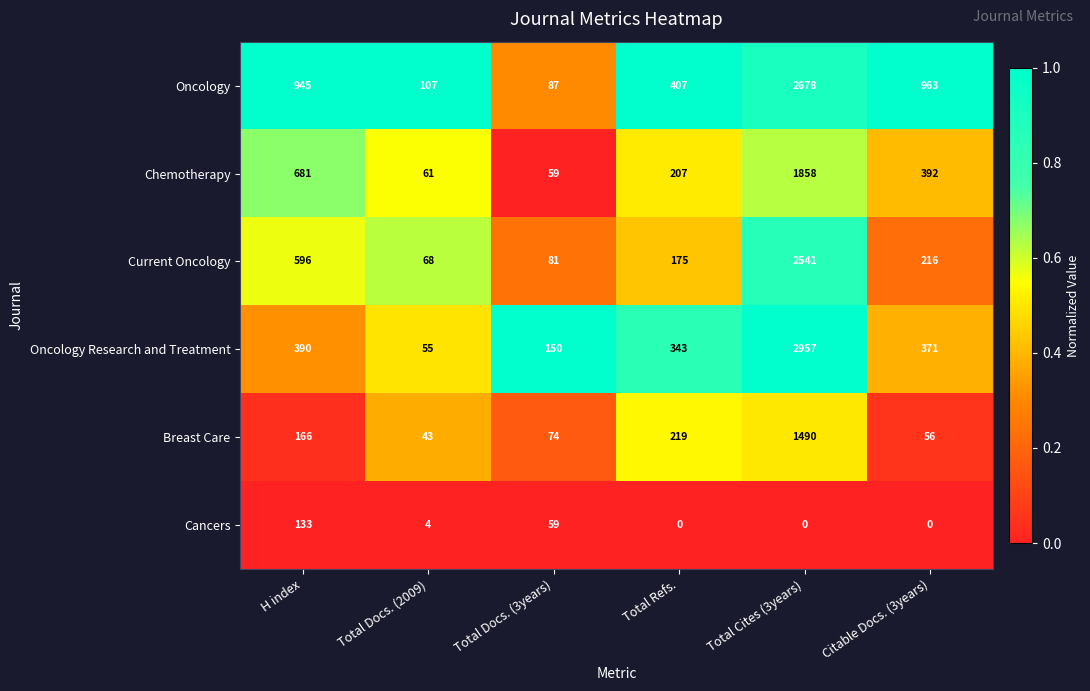

Which series has the largest total across all categories?

Oncology